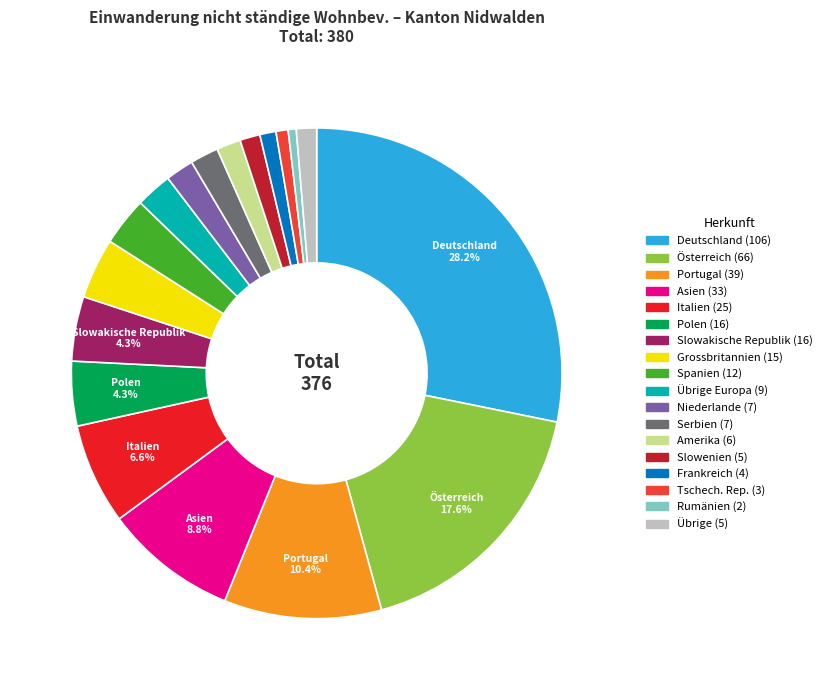

Count the number of slices in the pie.

18